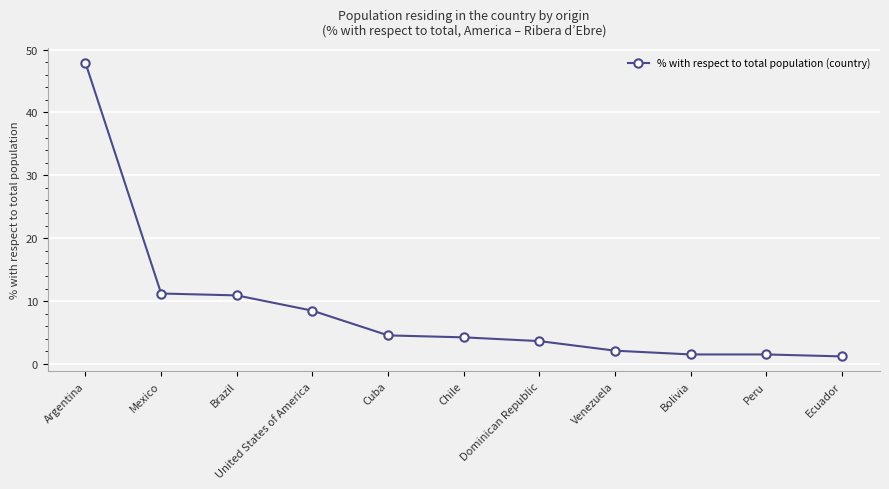

What is the minimum value shown in the chart?

1.2